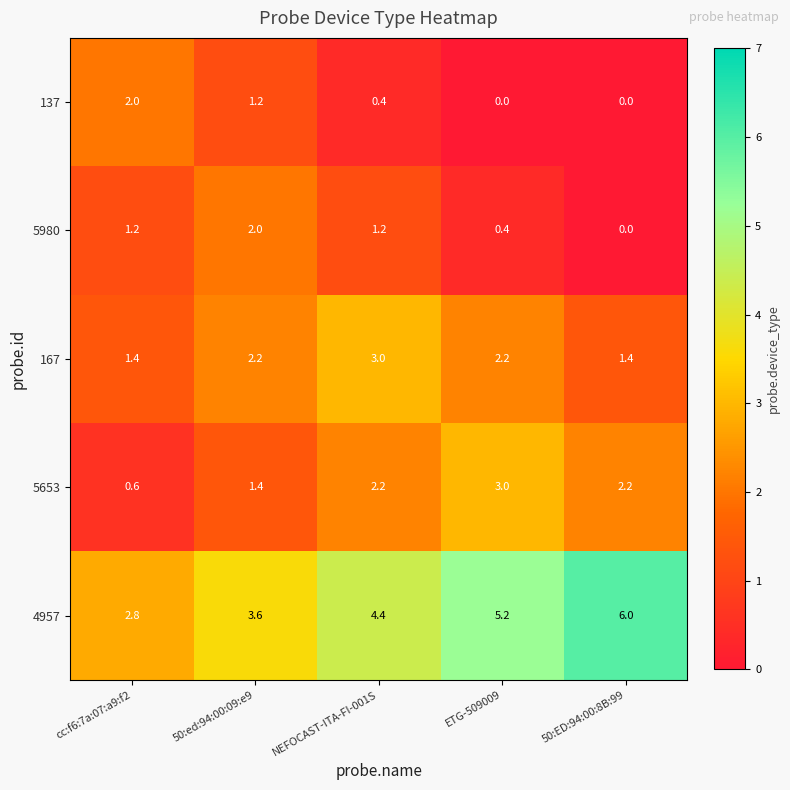

What is the difference between the 4957 values at NEFOCAST-ITA-FI-001S and 50:ed:94:00:09:e9?

0.8